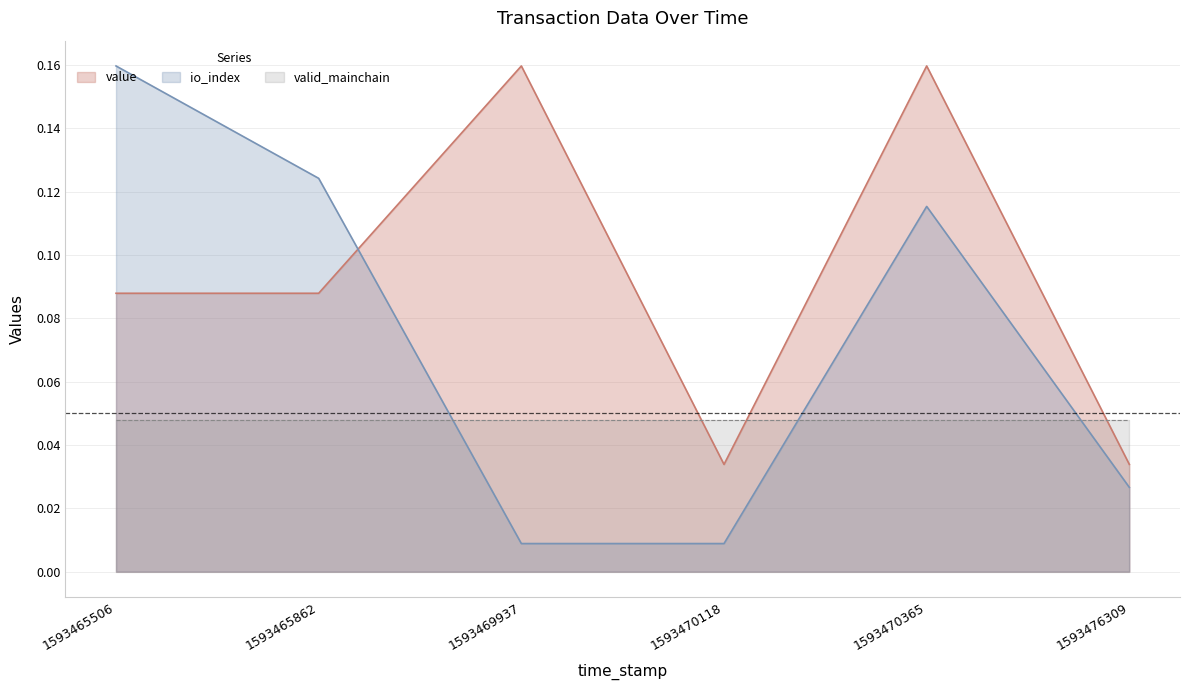

List the labels in order of value value, largest first.

1593469937, 1593470365, 1593465506, 1593465862, 1593470118, 1593476309